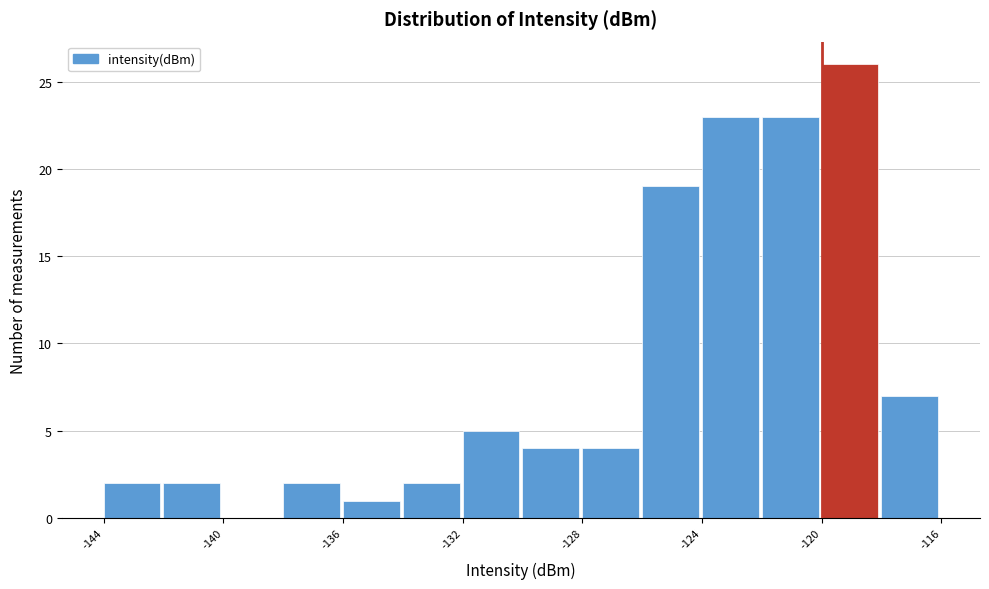

Which range on the x-axis has the tallest bar?

-120 to -118